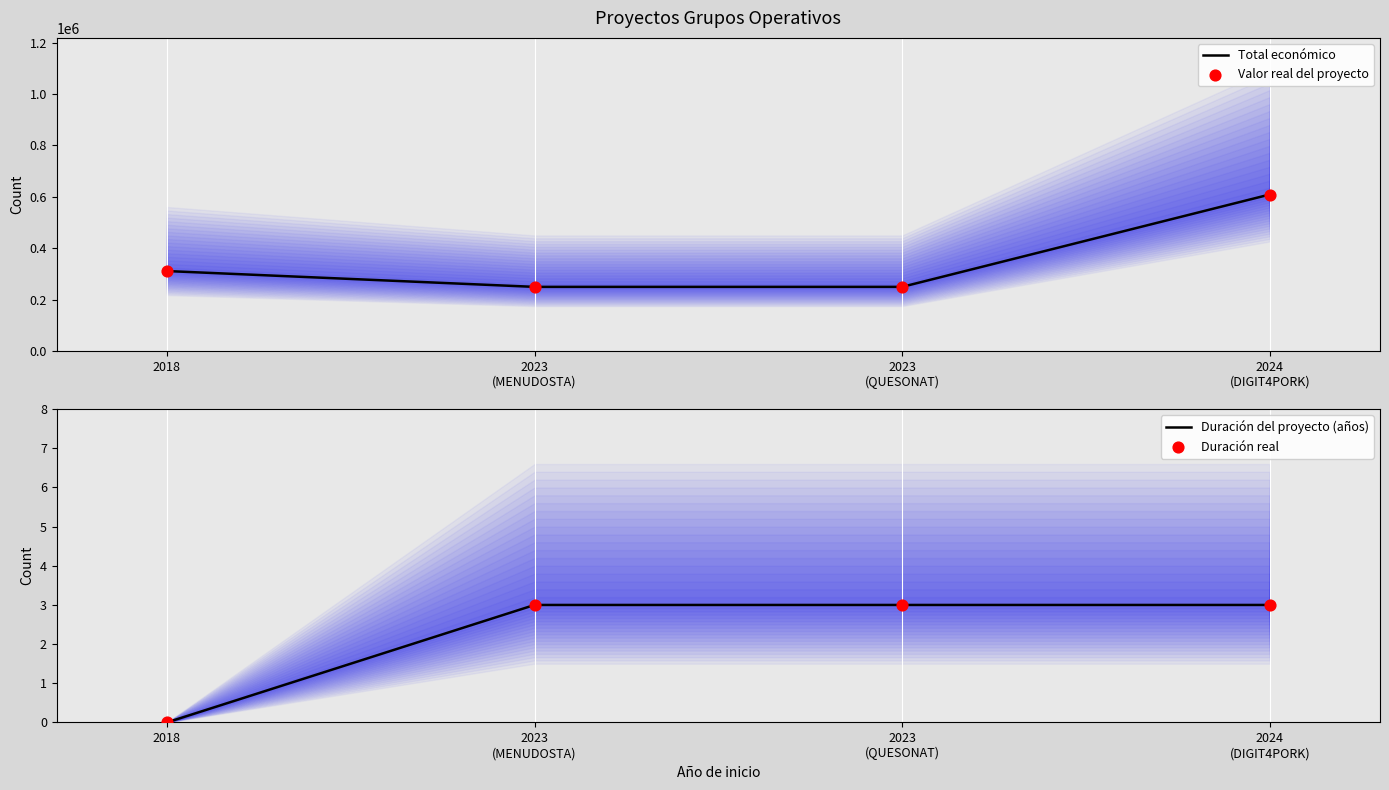

Is the value of Valor real del proyecto at 2023
(MENUDOSTA) greater than the value of Duración real at 2018?

Yes